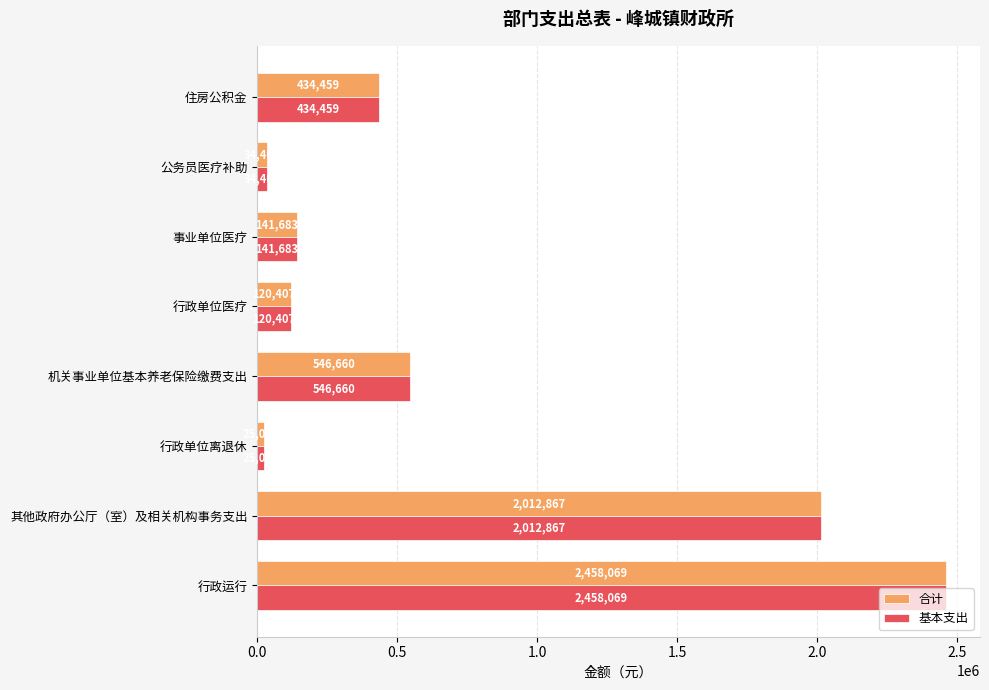

How many values in the 基本支出 series exceed 434458?

4